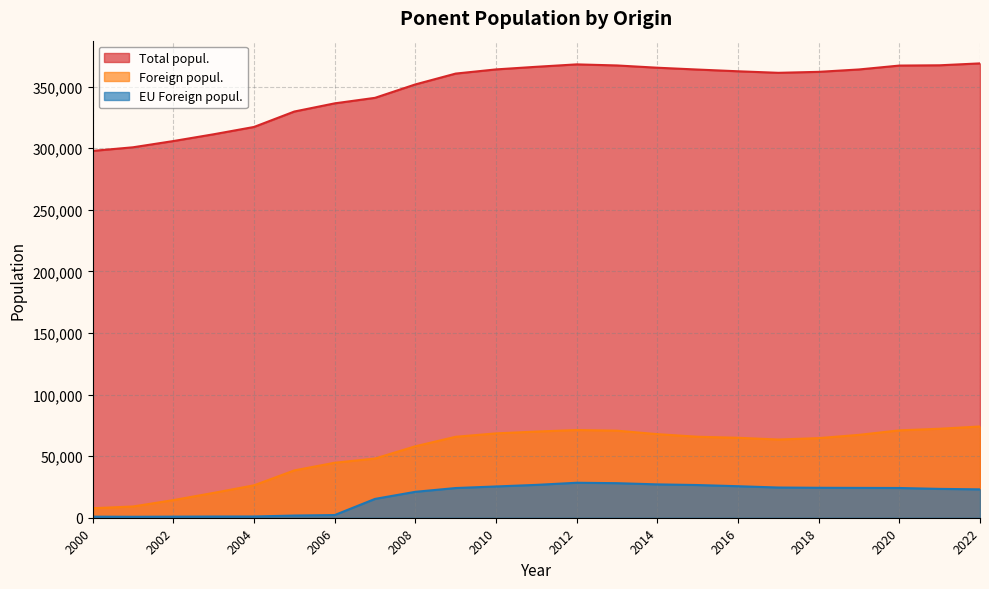

True or false: Total popul. and EU Foreign popul. intersect in this chart.

False